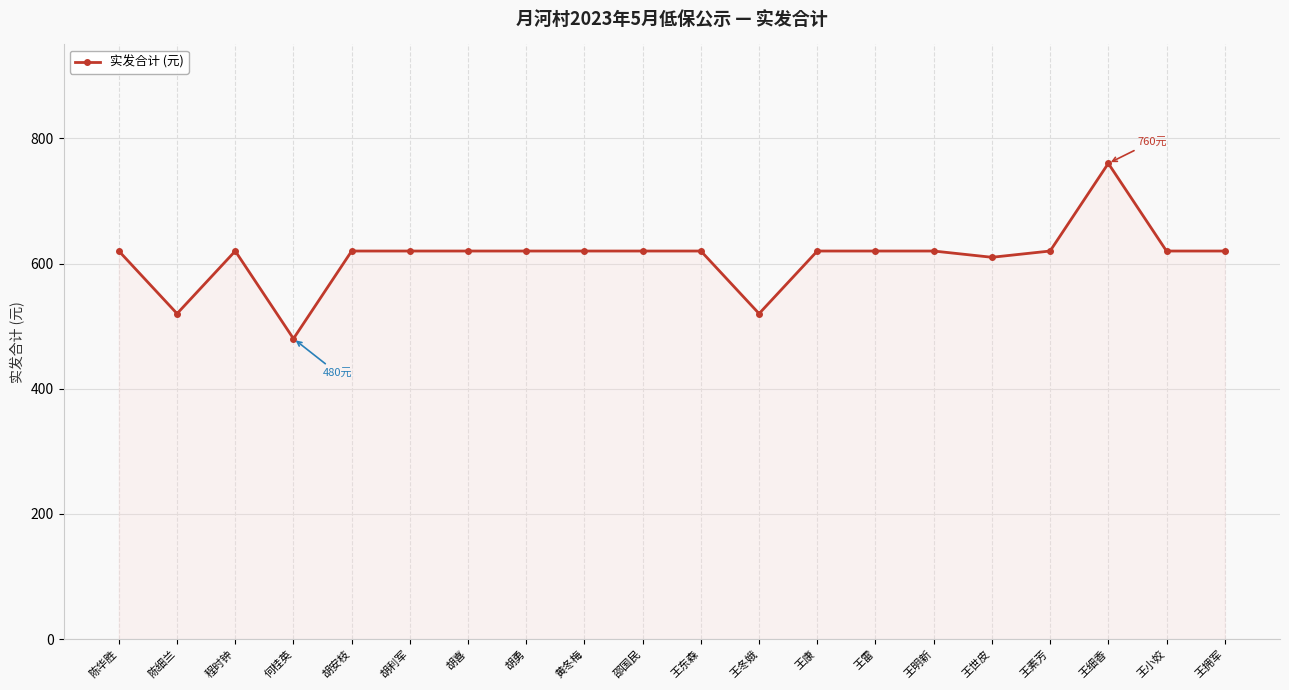

At which category does the data reach its first local valley?

陈细兰